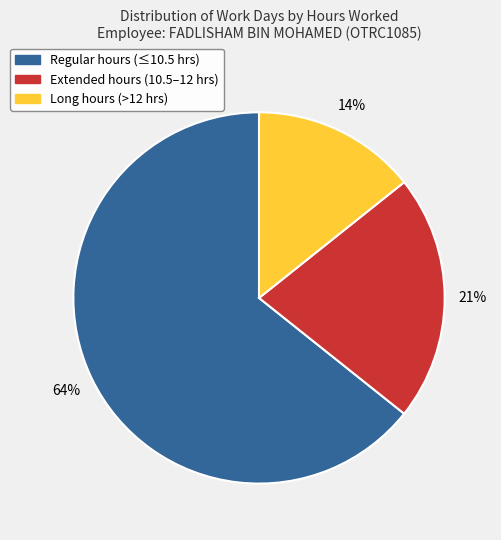

How many segments does this pie chart have?

3